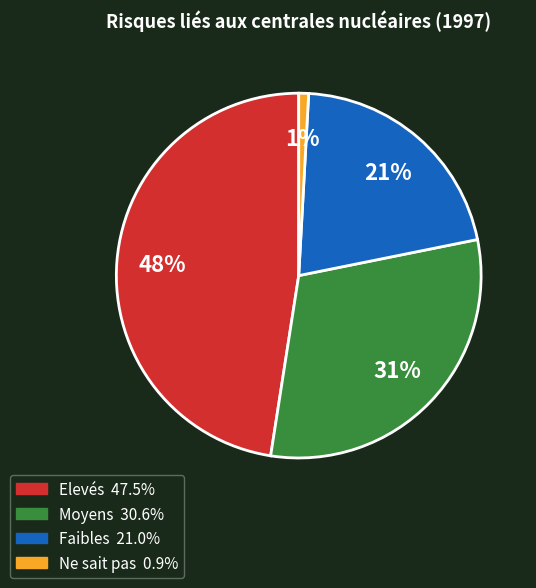

To the nearest percent, what percentage of the pie is Elevés?

48%